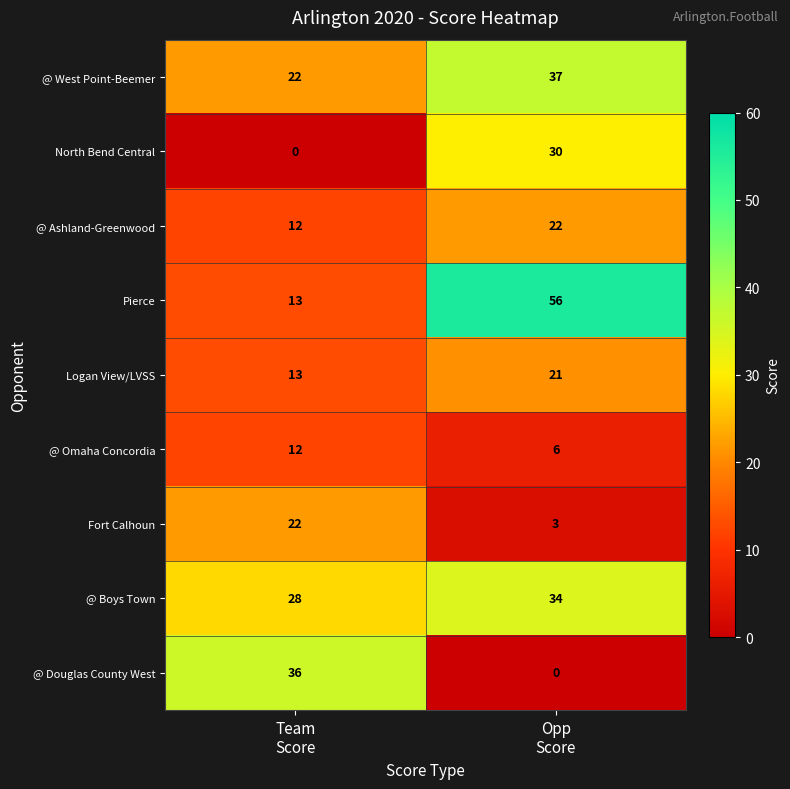

At how many categories does at least one series exceed 18?

2